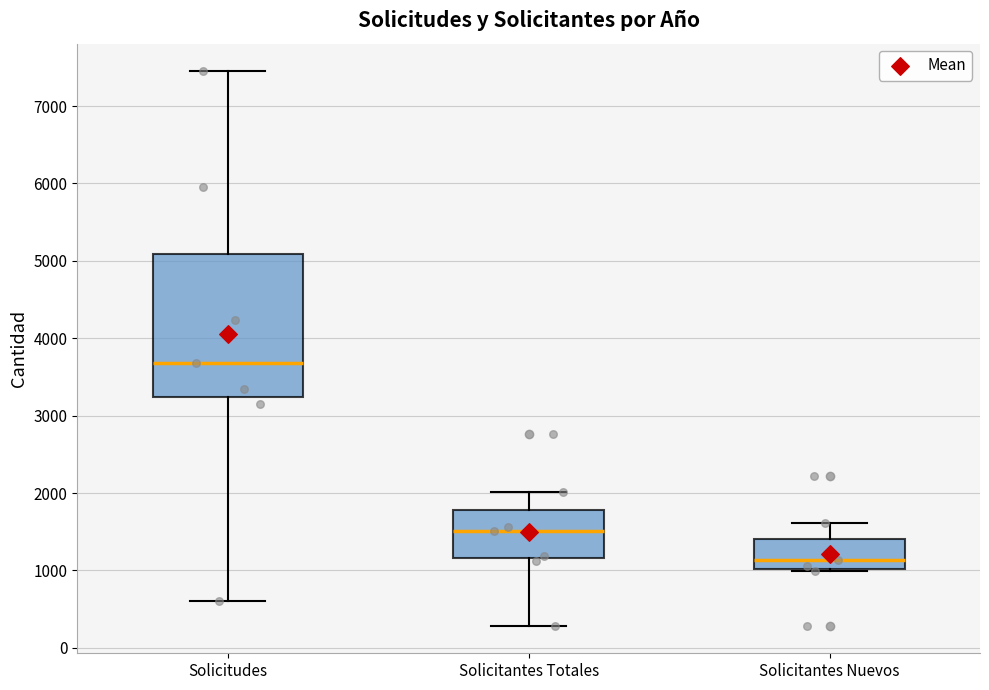

Which box is the tallest, from its lower edge to its upper edge?

Solicitudes